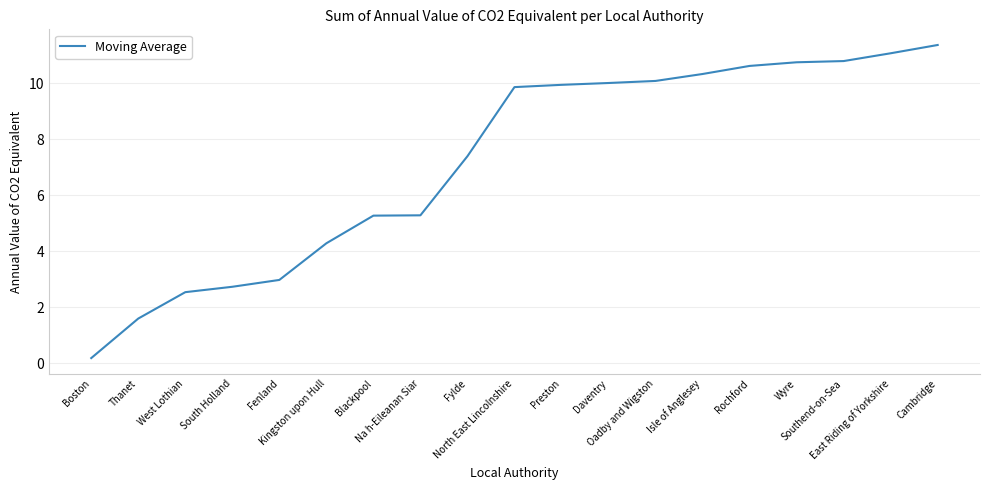

Approximately how many times larger is the value at Isle of Anglesey compared to Cambridge?

0.9